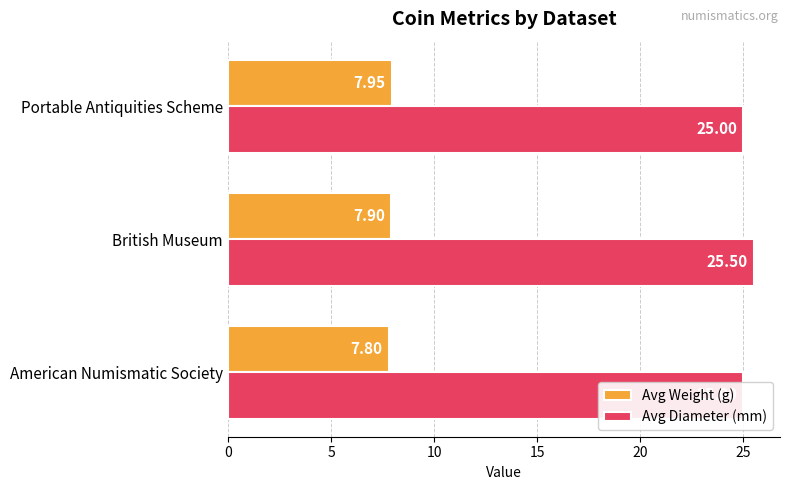

How many groups of bars are there?

3